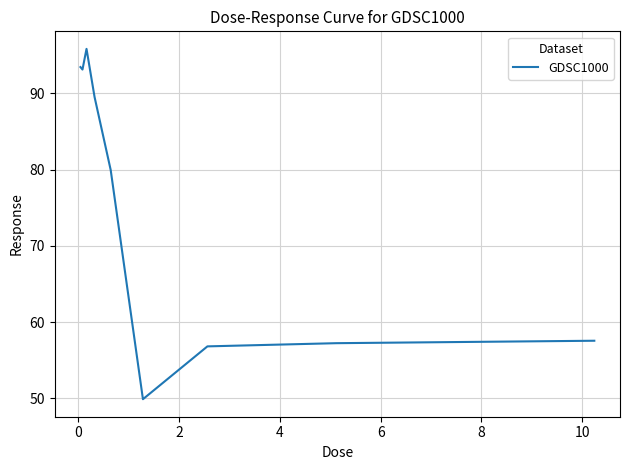

What is the maximum value shown in the chart?

95.9